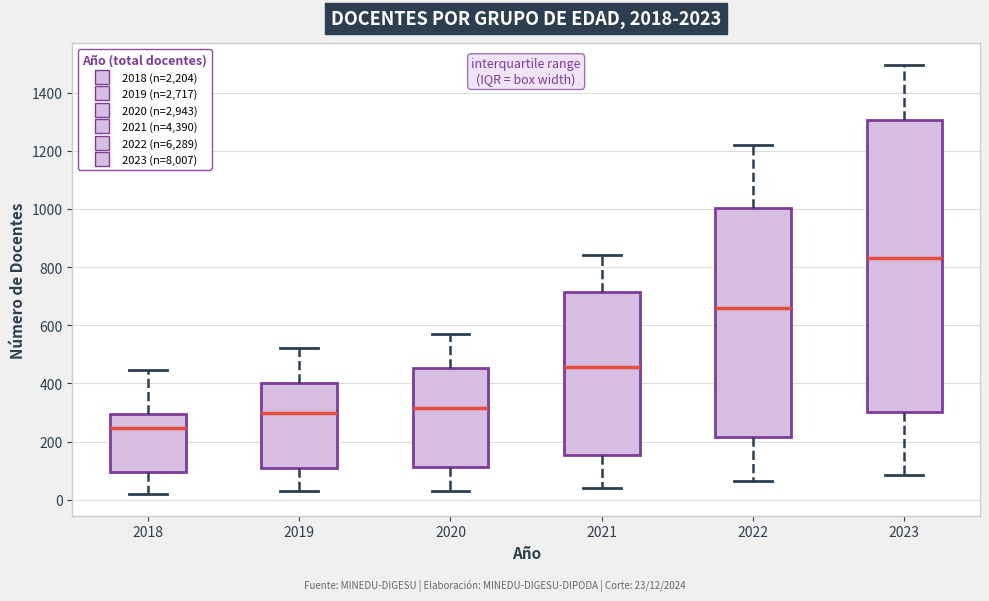

Reading left to right, read every box against the y-axis: the position of its median line, the range the box covers, and the ends of its whiskers. The values are not printed on the chart, so give them approximately, as read against the axis.

2018: median 240, box 100 to 300, whiskers 20 to 440
2019: median 300, box 100 to 400, whiskers 40 to 520
2020: median 320, box 120 to 460, whiskers 40 to 580
2021: median 460, box 160 to 720, whiskers 40 to 840
2022: median 660, box 220 to 1000, whiskers 60 to 1220
2023: median 840, box 300 to 1300, whiskers 80 to 1500